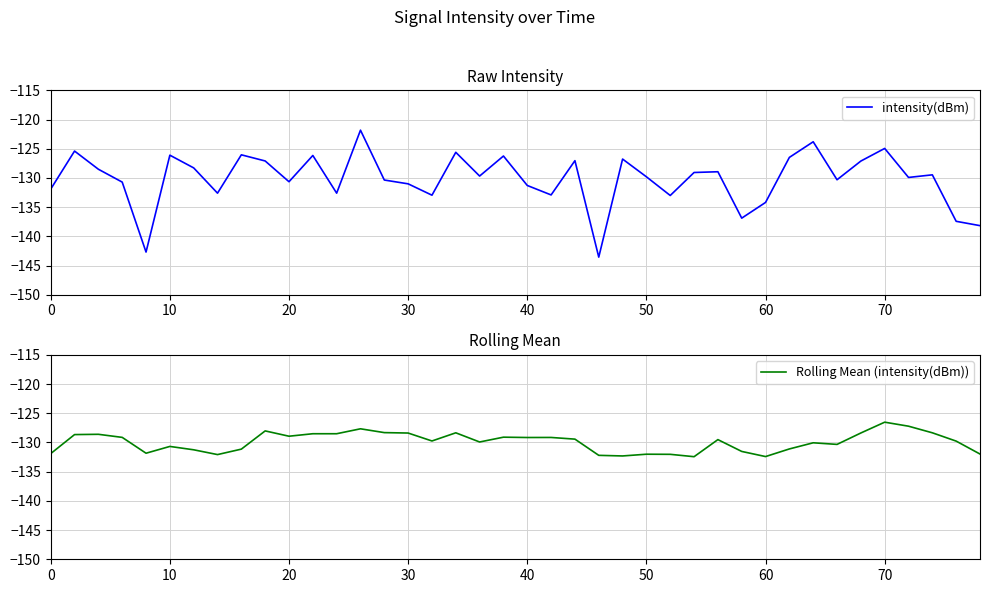

What is the minimum value for intensity(dBm)?

-143.6